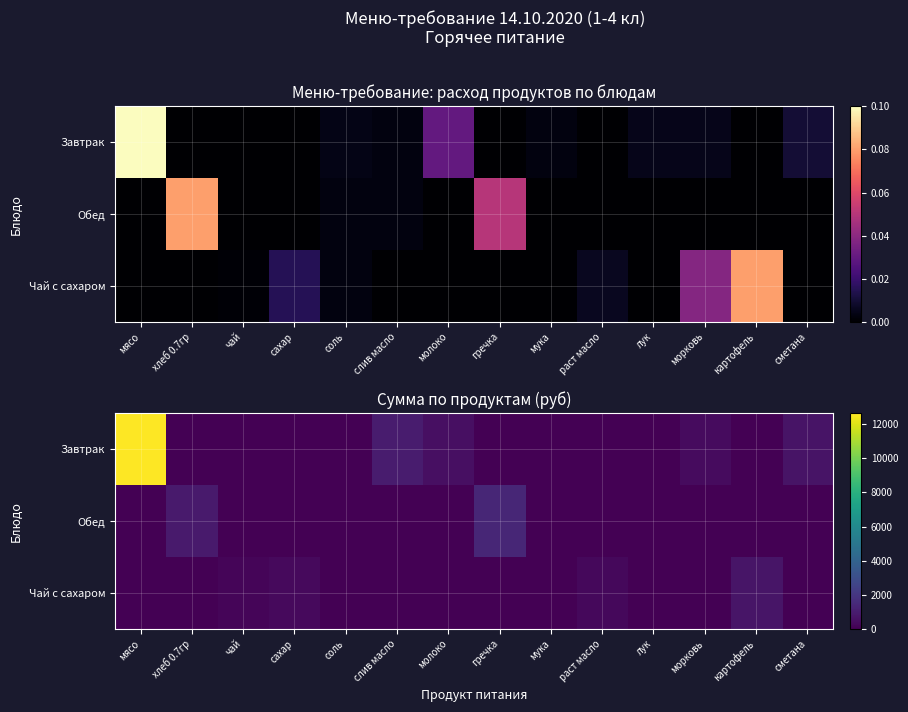

At which category does the chart reach its minimum across all series?

хлеб 0.7гр